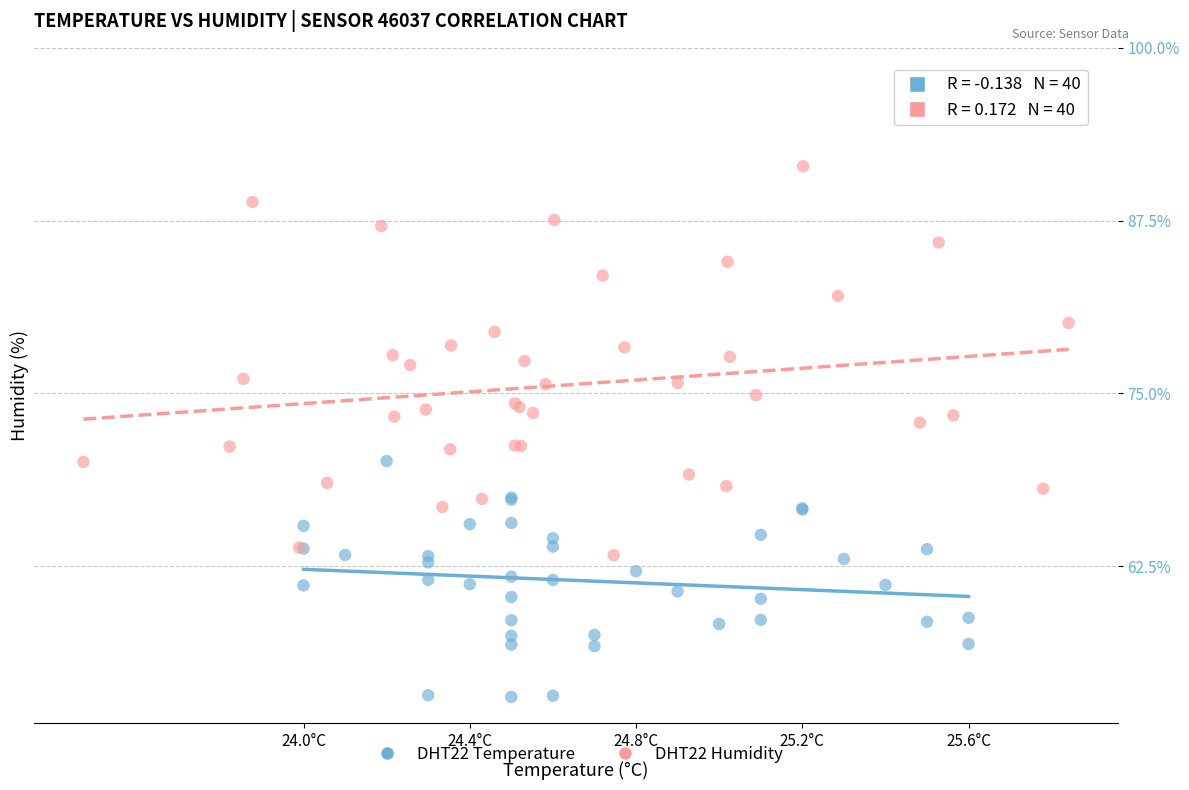

Which series reaches the minimum Y coordinate?

DHT22 Temperature